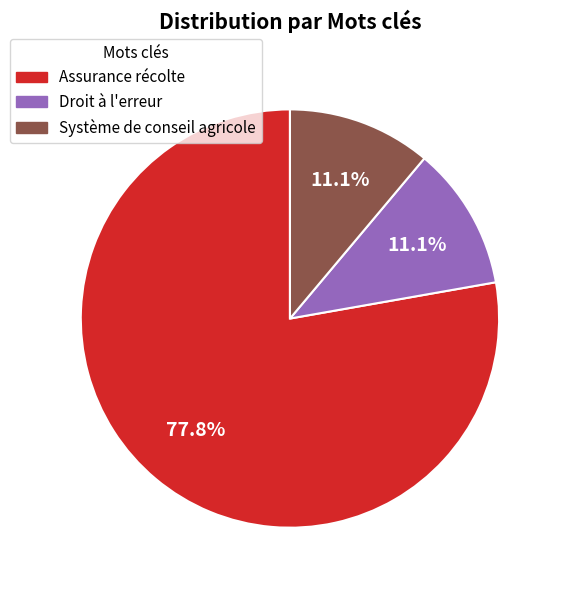

Does any single category account for the majority?

Yes